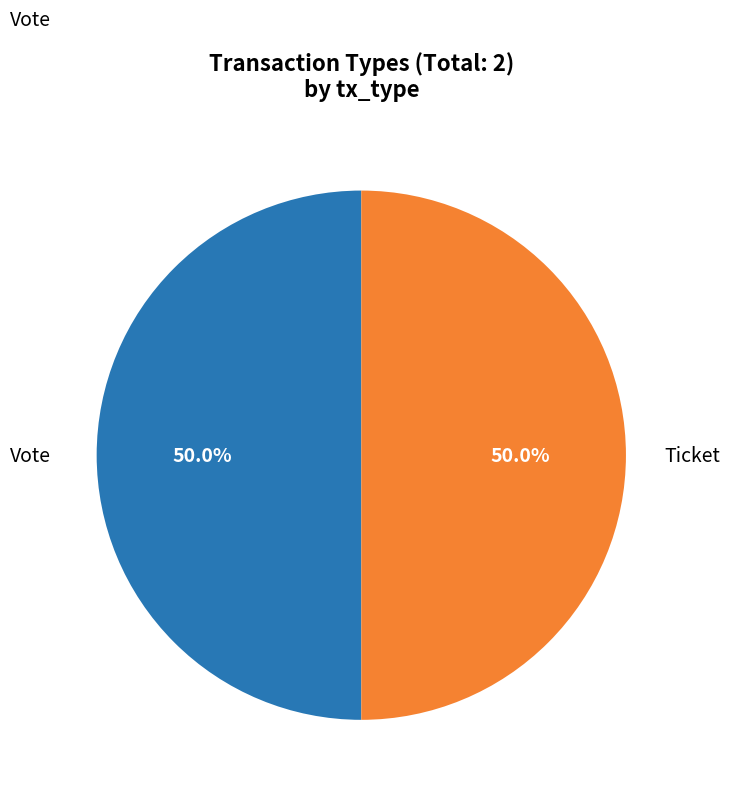

To the nearest percent, what is the difference between the Ticket and Vote slice percentages?

0%